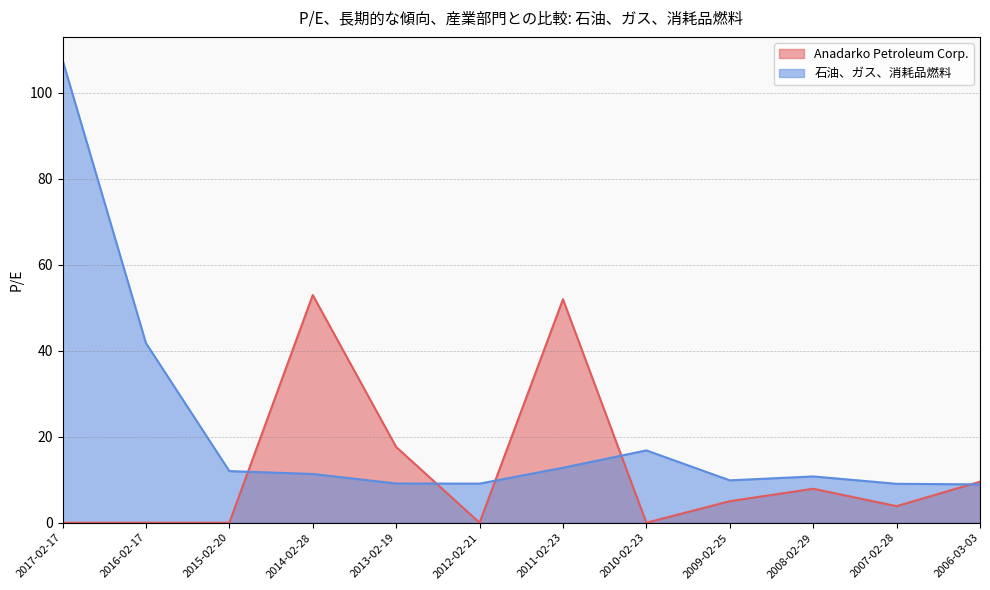

Does the chart display data point markers on the line(s)?

No